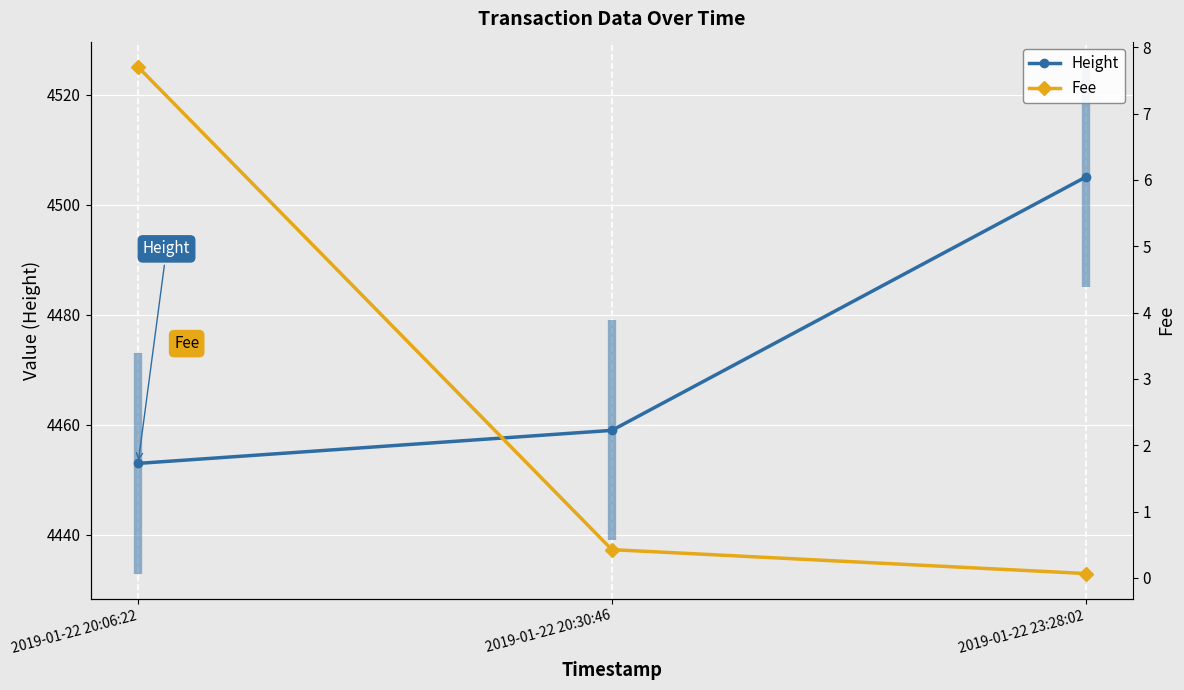

What is the smallest value displayed?

0.1